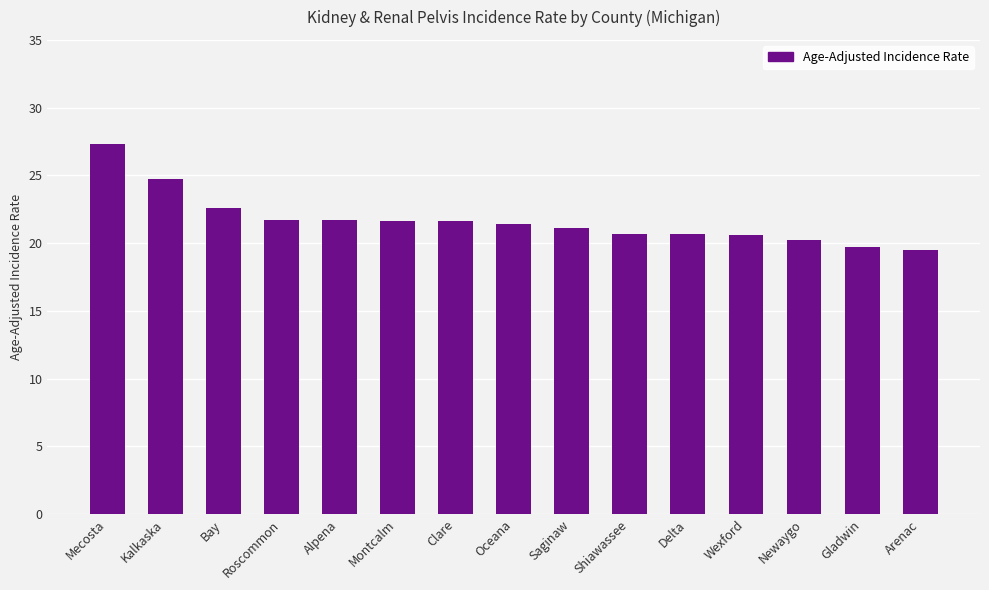

What is the approximate value at Alpena?

21.7